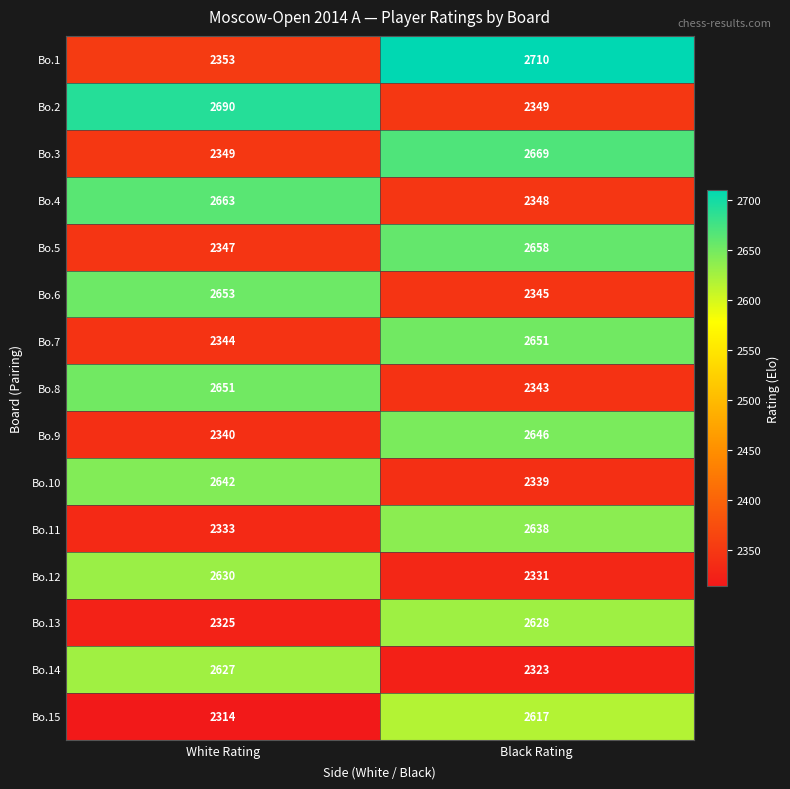

What is the sum of all Bo.12 values?

4961